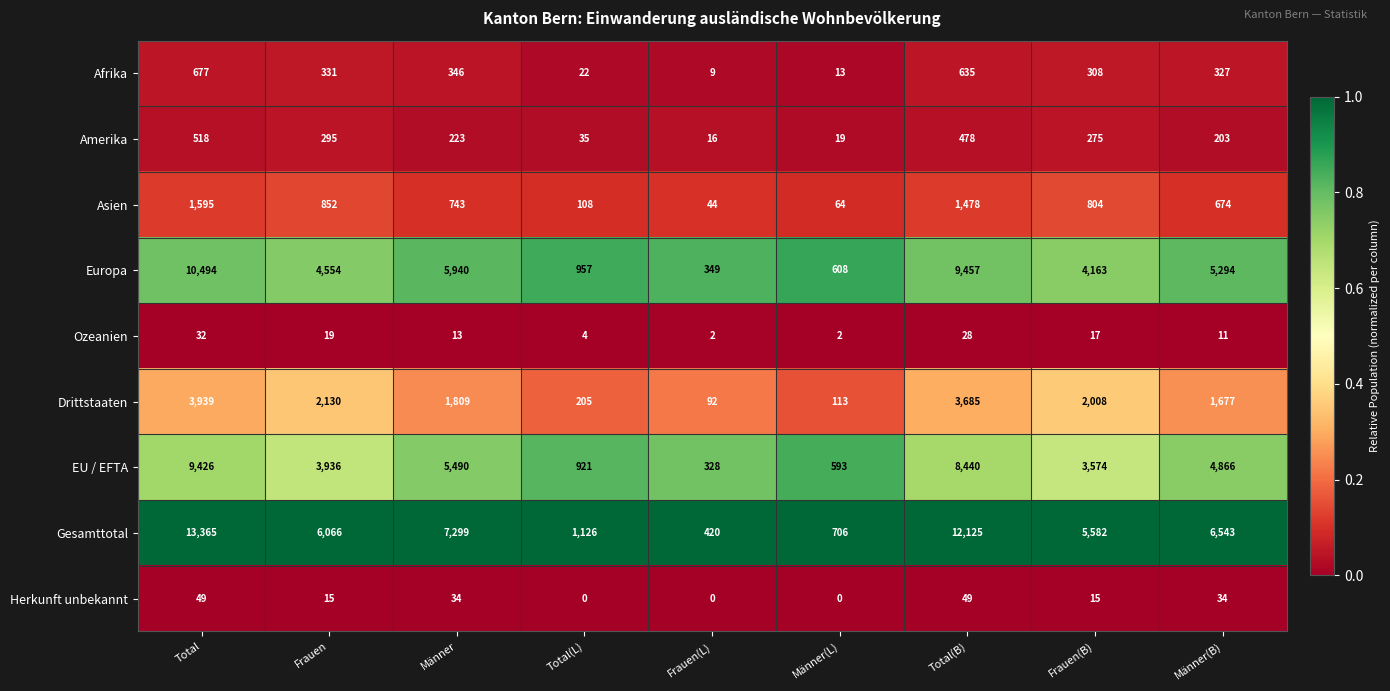

The value of EU / EFTA at Männer(L) is 814. True or false?

False